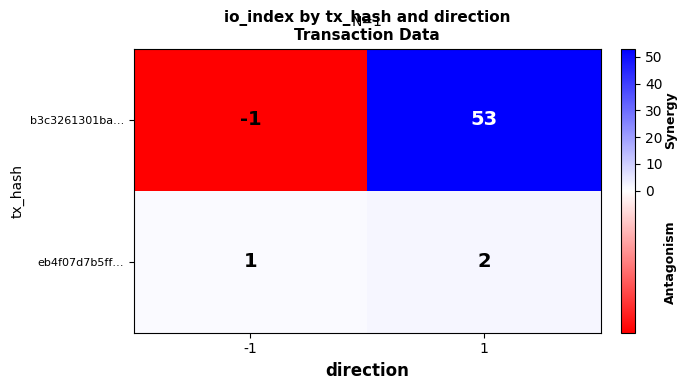

Rank the series by their average value, from lowest to highest.

eb4f07d7b5ff…, b3c3261301ba…